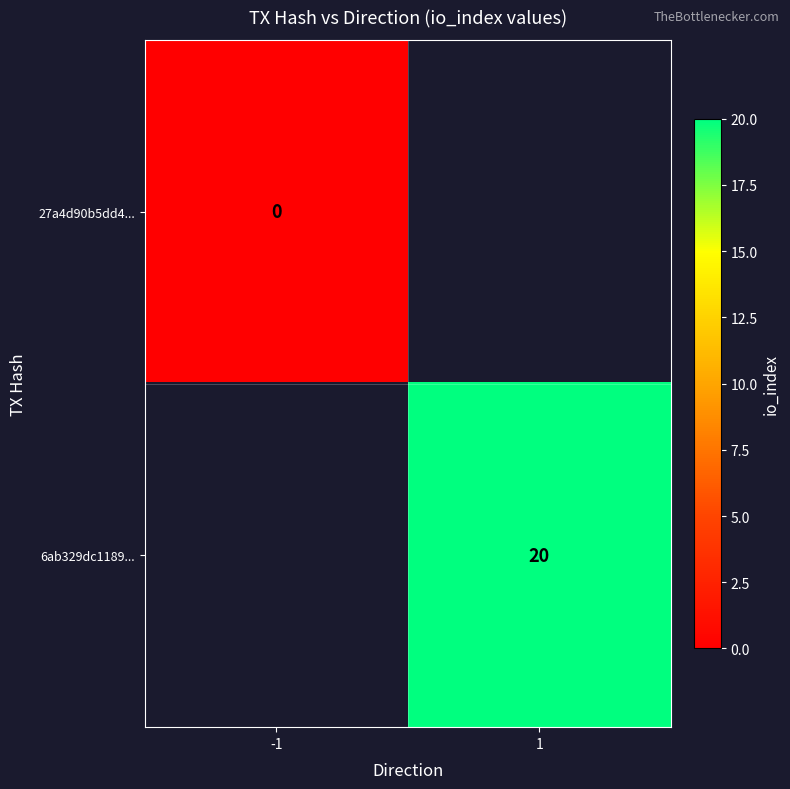

The value of 6ab329dc1189... at 1 is 10. True or false?

False